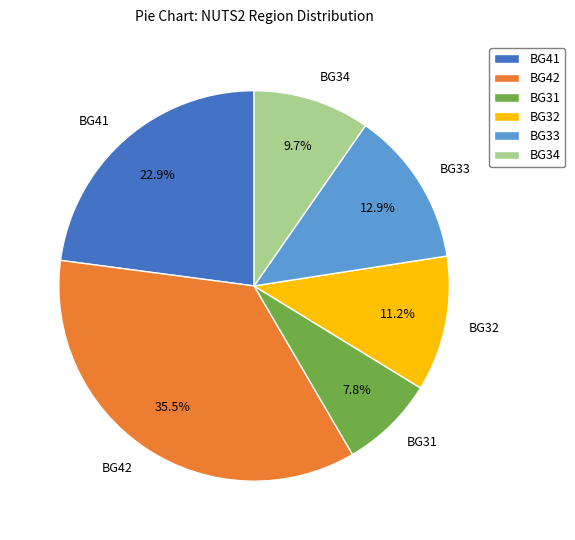

How many segments does this pie chart have?

6